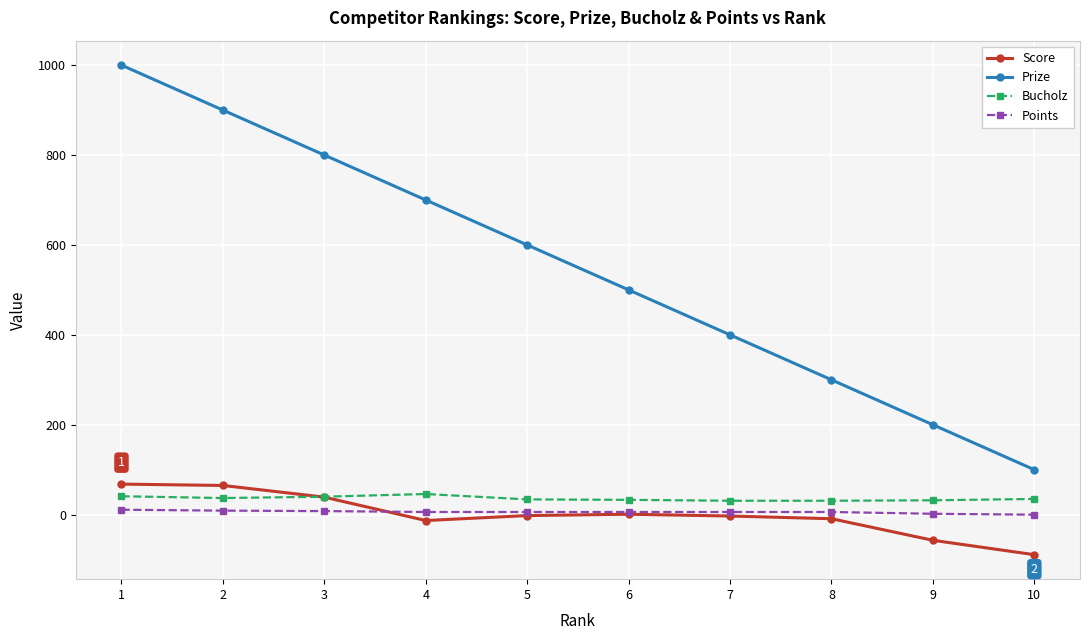

Which series changed the most between 2 and 7?

Prize